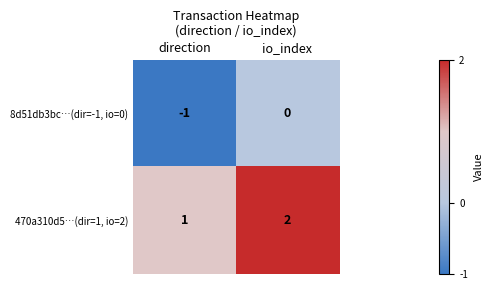

True or false: 470a310d5…(dir=1, io=2) has a value of 1 at io_index.

False